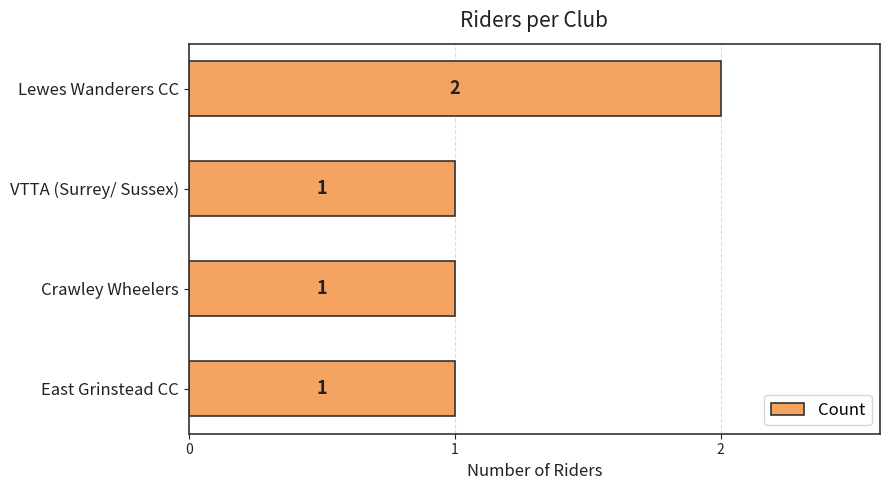

What is the sum of all values?

5